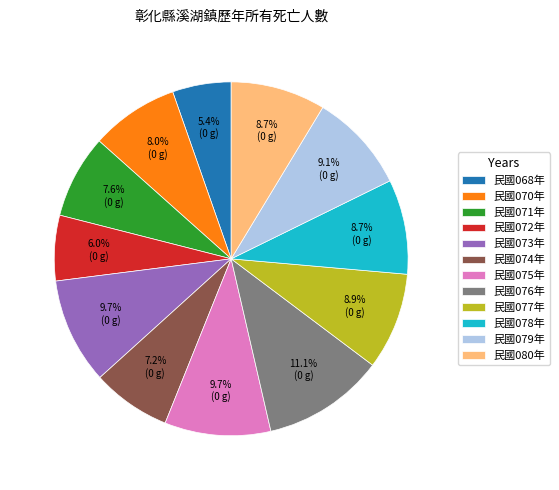

Count the number of slices in the pie.

12